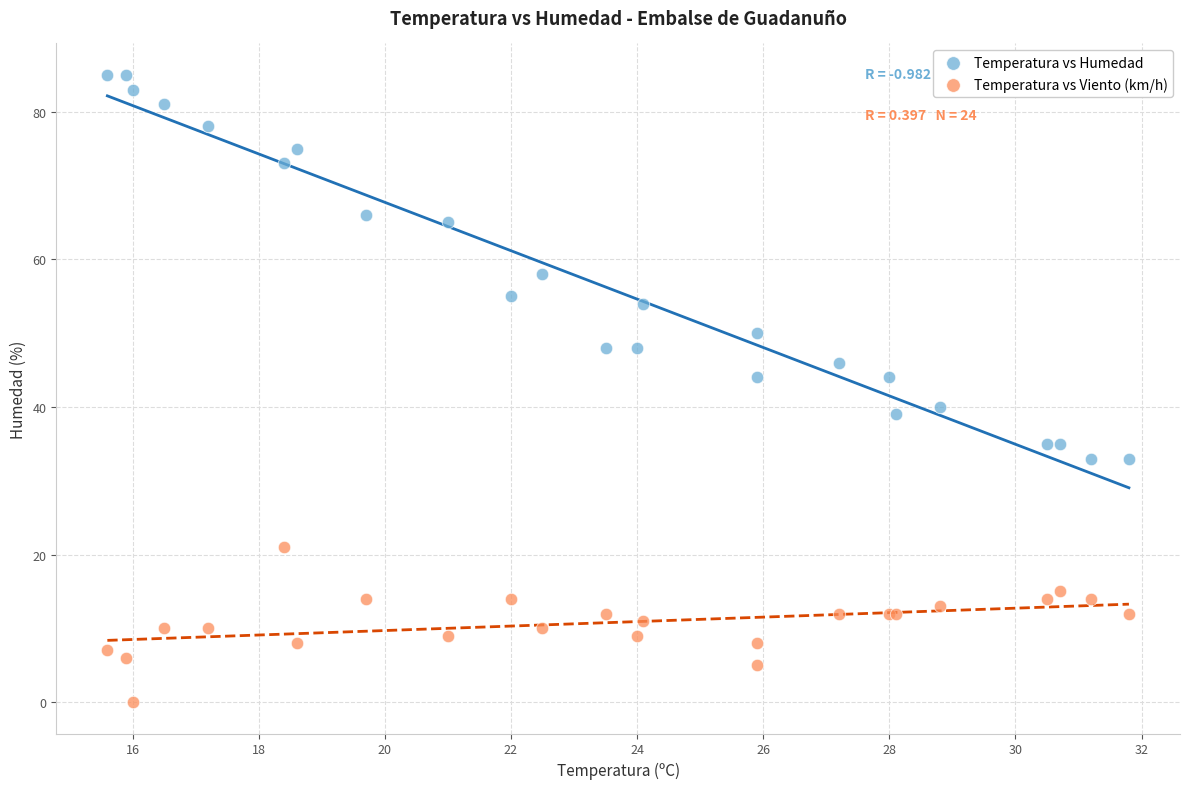

Which series contains the highest Y value?

Temperatura vs Humedad